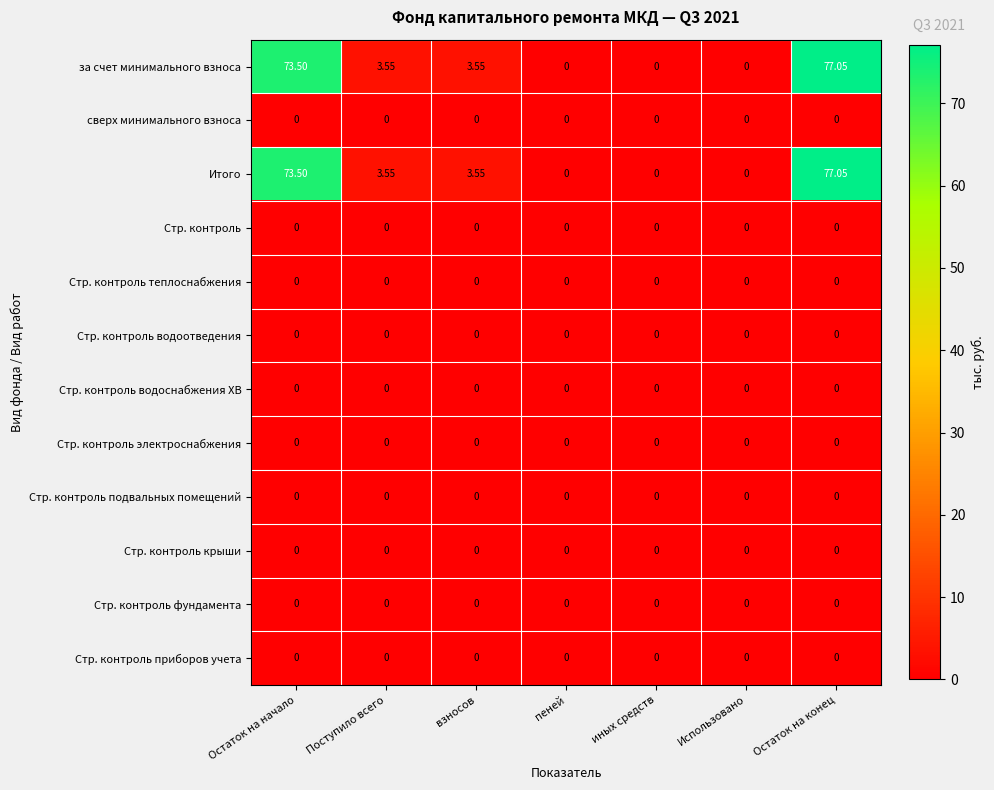

At which category is the sum across all series the highest?

Остаток на конец